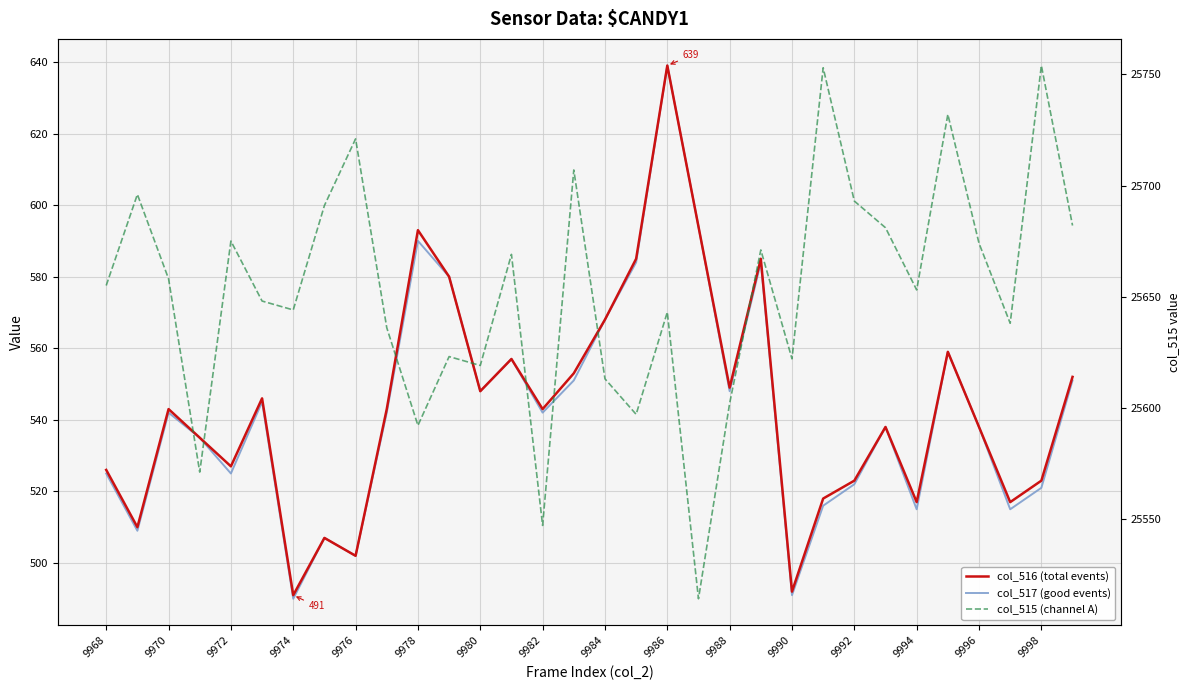

The value of col_517 (good events) at 9992 is 875. True or false?

False